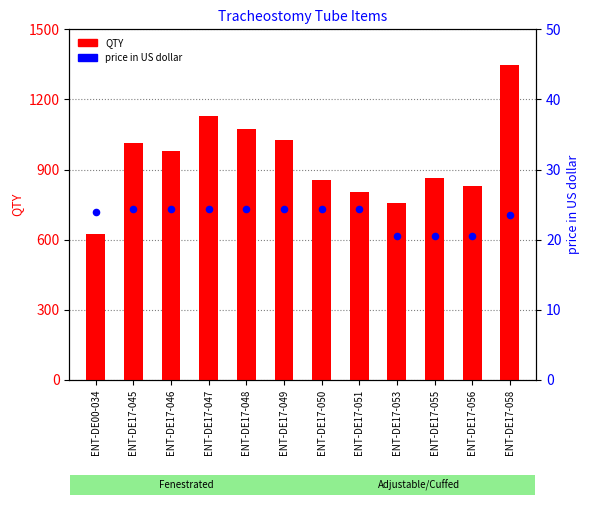

What are all the series names shown in the legend?

QTY, price in US dollar